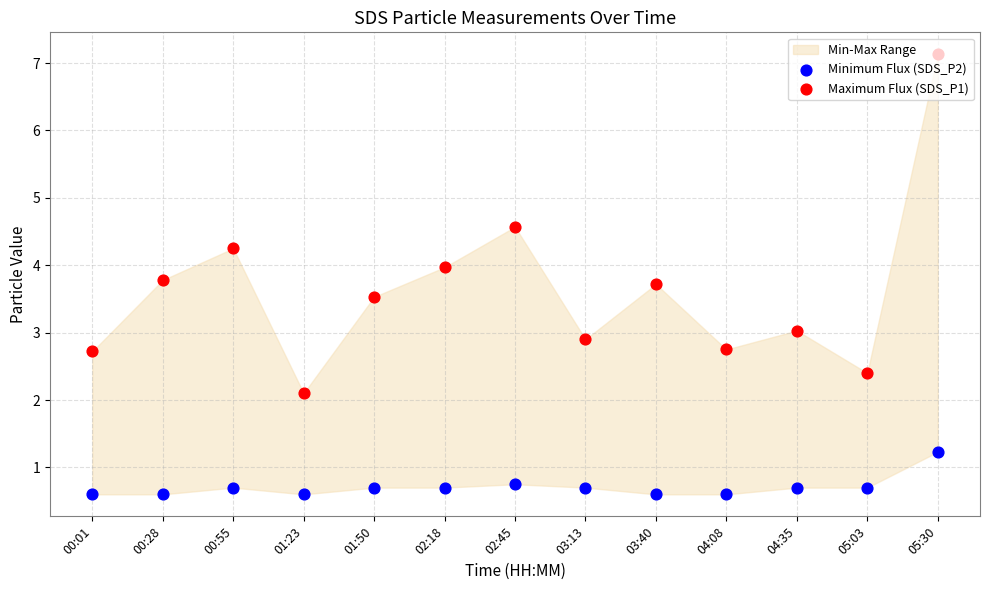

At which category is the sum across all series the highest?

05:30